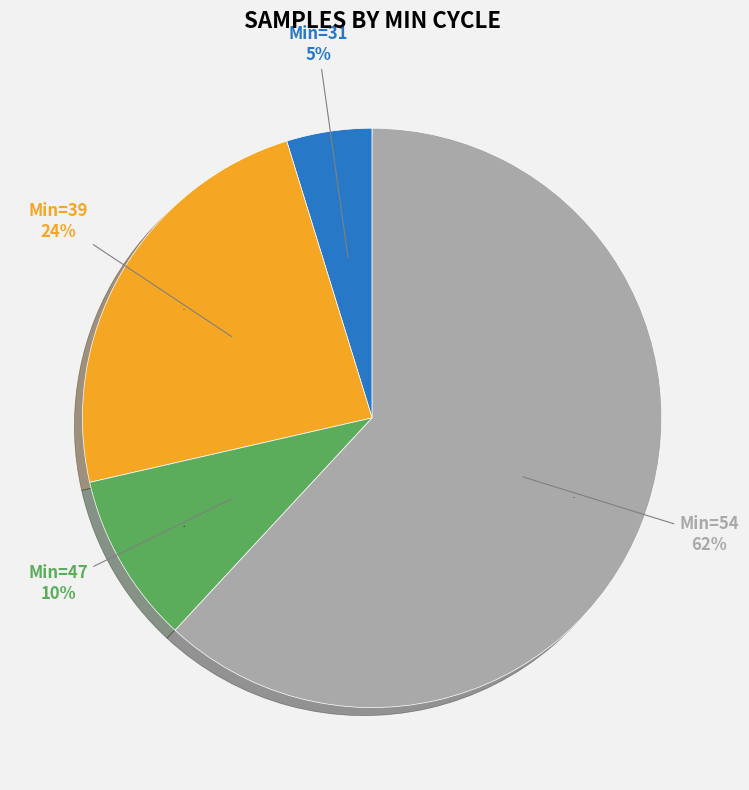

Count the number of slices in the pie.

4